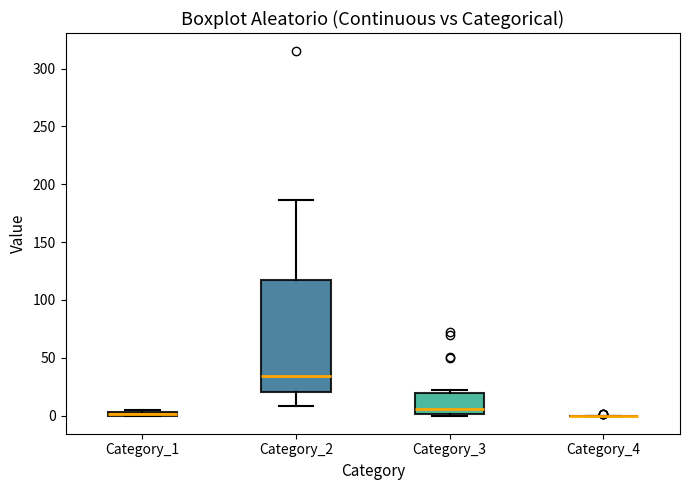

Which box is the tallest, from its lower edge to its upper edge?

Category_2